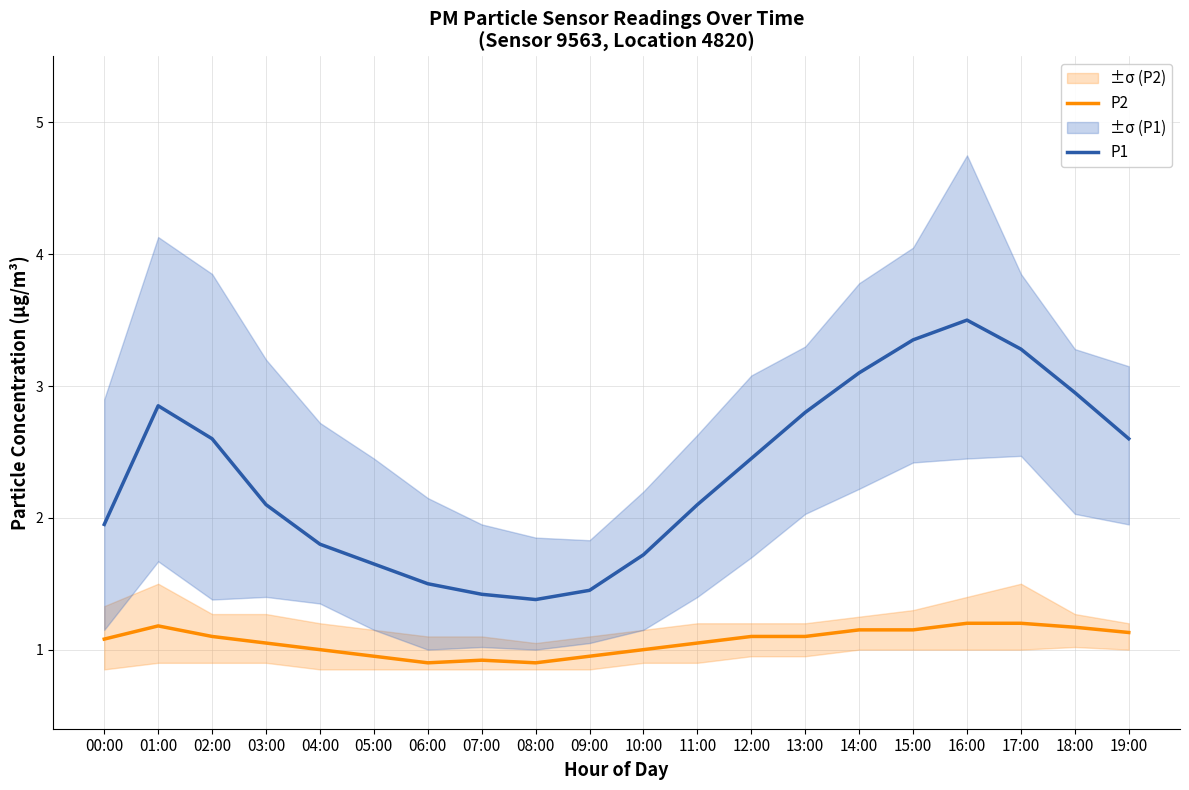

List the series in order of their overall mean, lowest first.

P2, P1